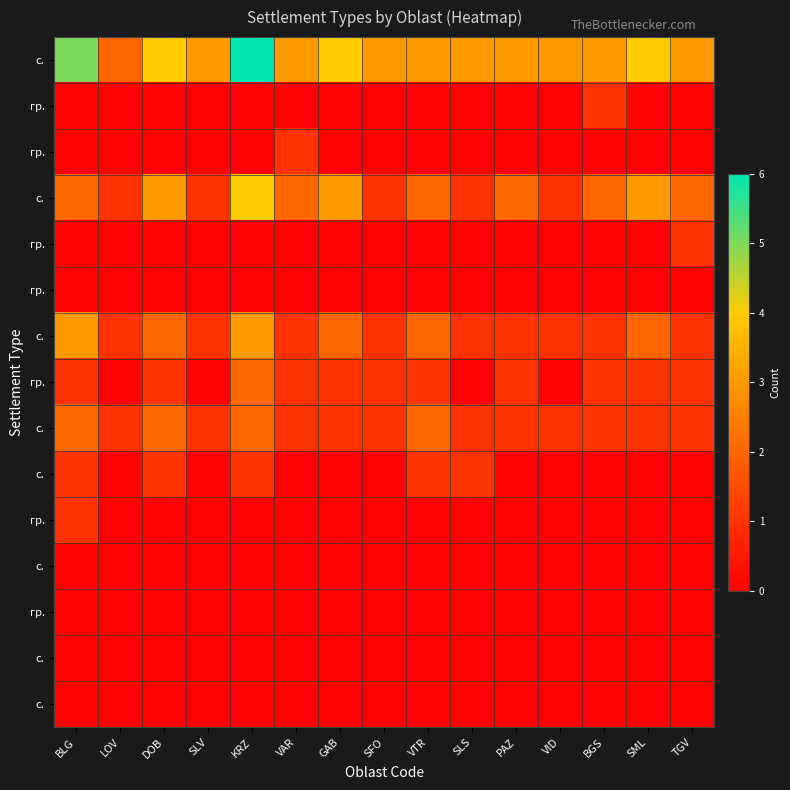

At which category is the sum across all series the highest?

KRZ